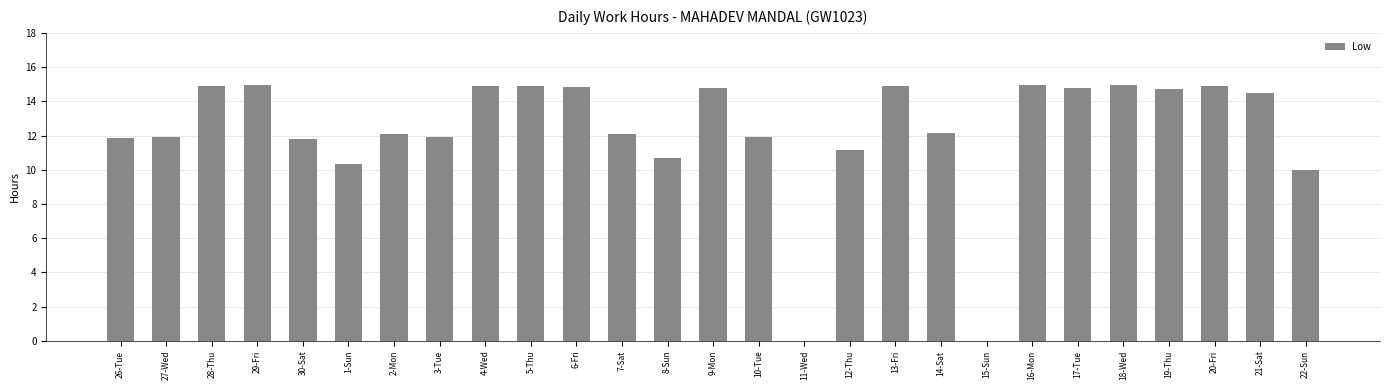

What is the sum of the values at 20-Fri and 8-Sun?

25.6